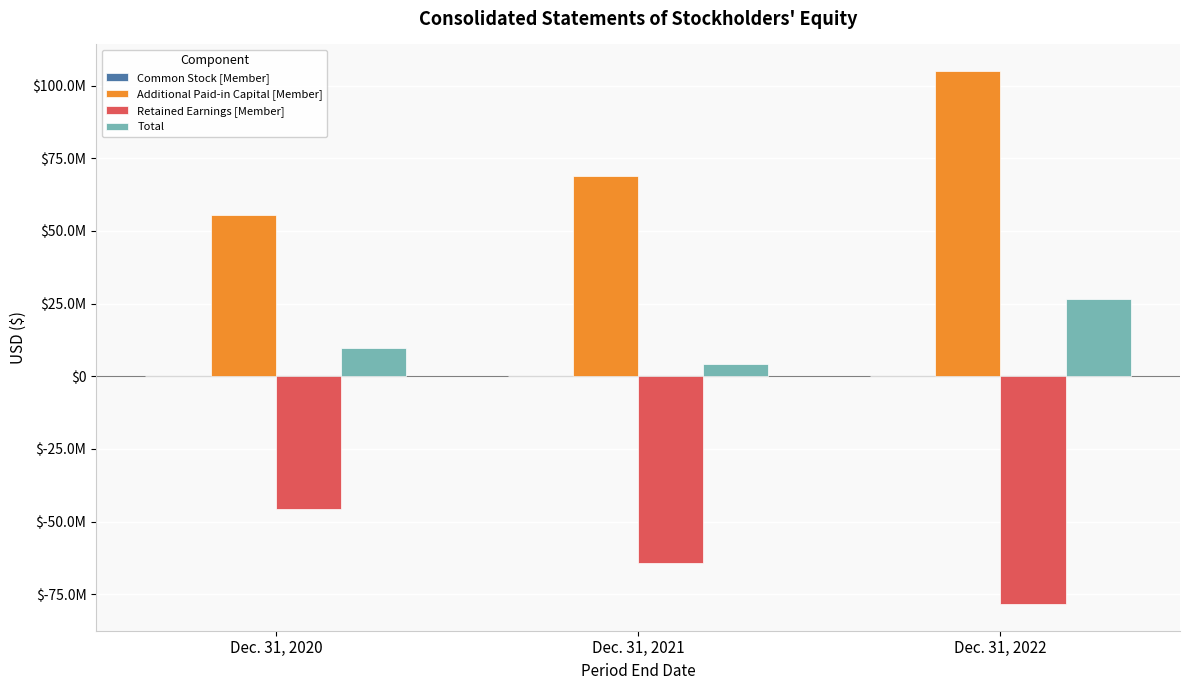

What is the total value across all series at Dec. 31, 2020?

19061609